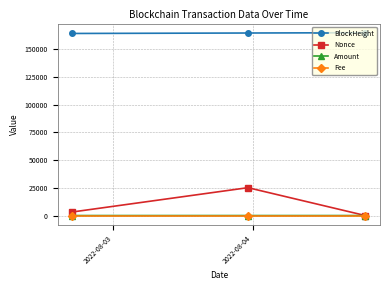

What is the value of the BlockHeight point at the 1st from the left?

164071.0